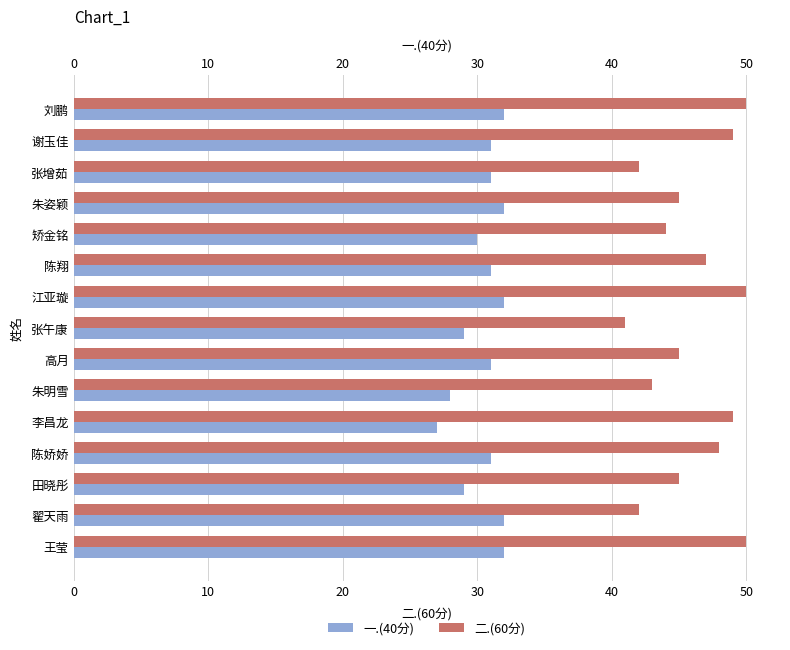

Between 朱明雪 and 陈娇娇, which series saw the biggest shift?

二.(60分)